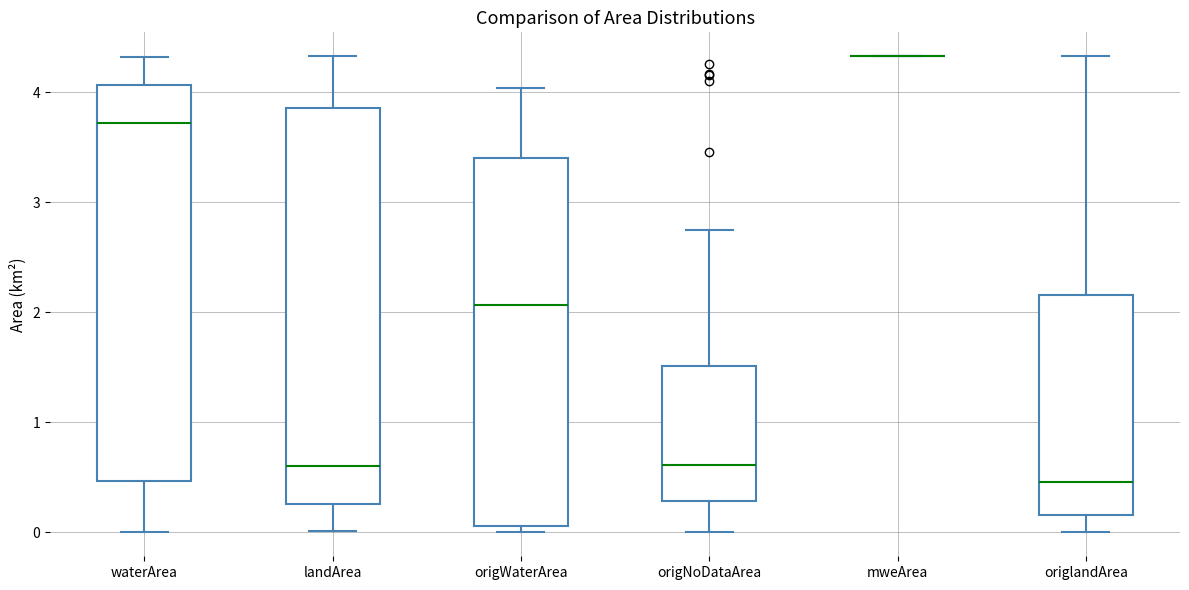

Reading left to right, read every box against the y-axis: the position of its median line, the range the box covers, and the ends of its whiskers. The values are not printed on the chart, so give them approximately, as read against the axis.

waterArea: median 3.7, box 0.5 to 4.1, whiskers 0.0 to 4.3
landArea: median 0.6, box 0.3 to 3.9, whiskers 0.0 to 4.3
origWaterArea: median 2.1, box 0.1 to 3.4, whiskers 0.0 to 4.0
origNoDataArea: median 0.6, box 0.3 to 1.5, whiskers 0.0 to 2.8
mweArea: box collapsed to a line at 4.3, whiskers 4.3 to 4.3
origlandArea: median 0.5, box 0.2 to 2.2, whiskers 0.0 to 4.3